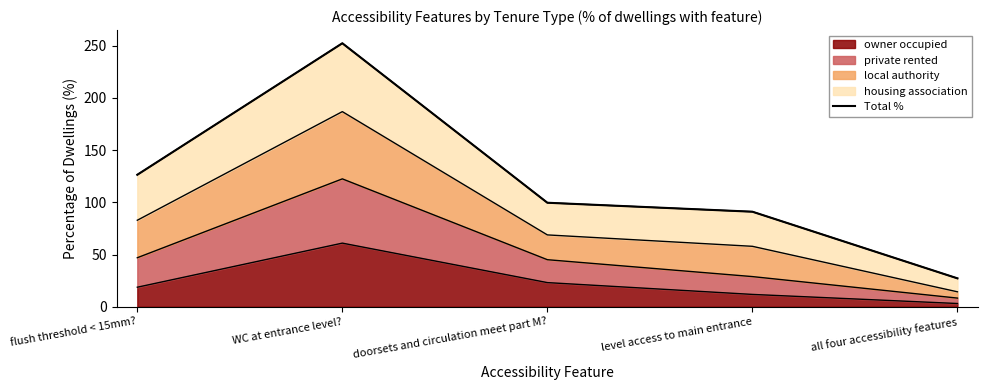

What is the ratio of the value at doorsets and circulation meet part M? to the value at all four accessibility features?

3.7